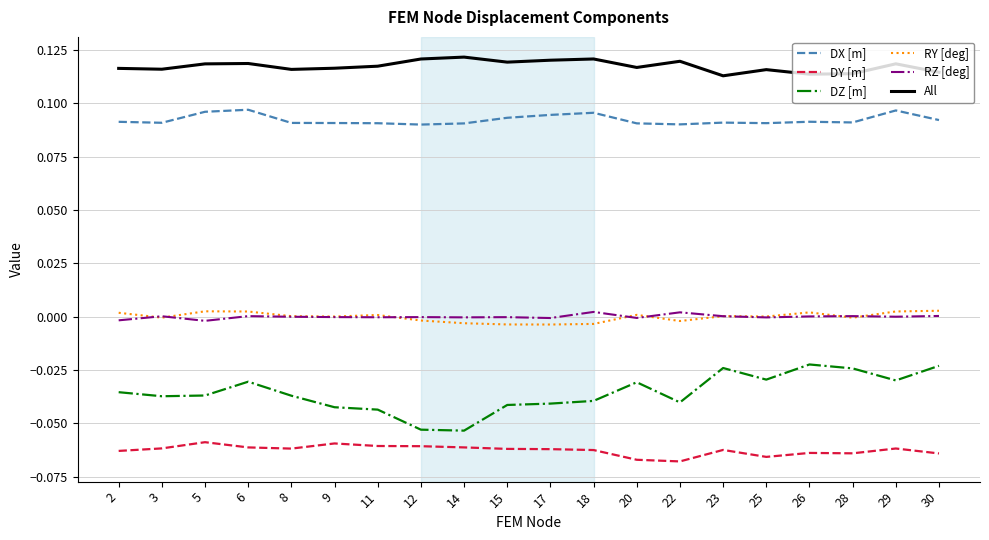

The RY [deg] series shows -0.0 at 15. True or false?

True